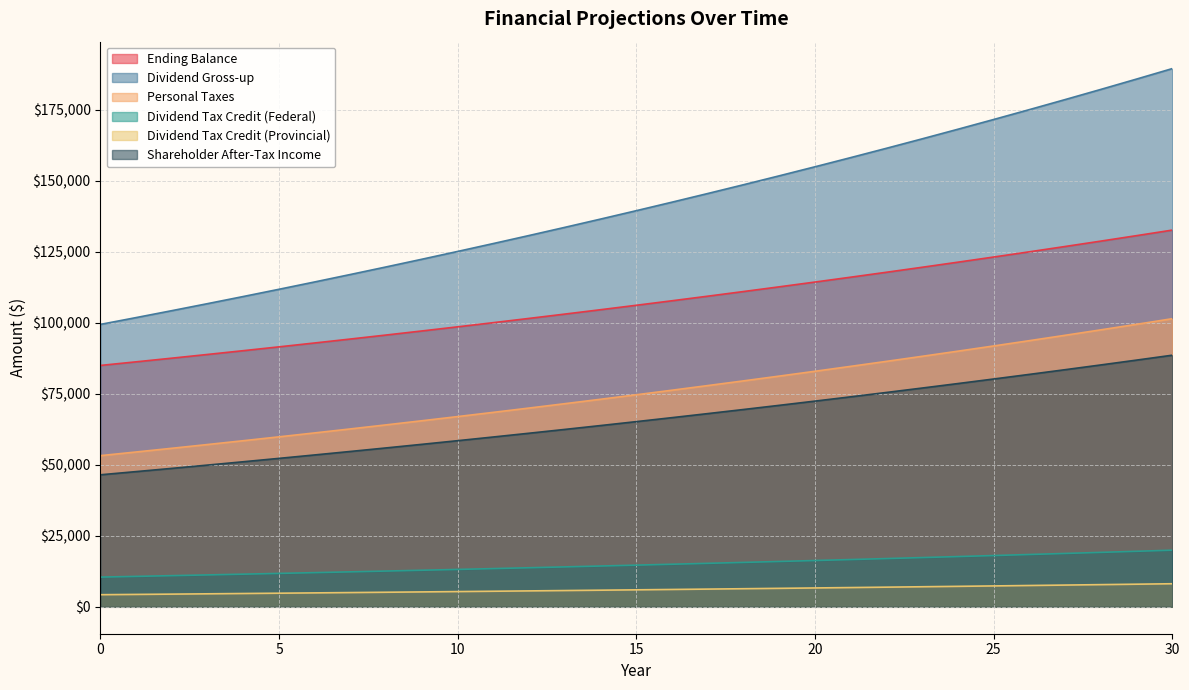

Which series has the largest range (max minus min)?

Dividend Gross-up